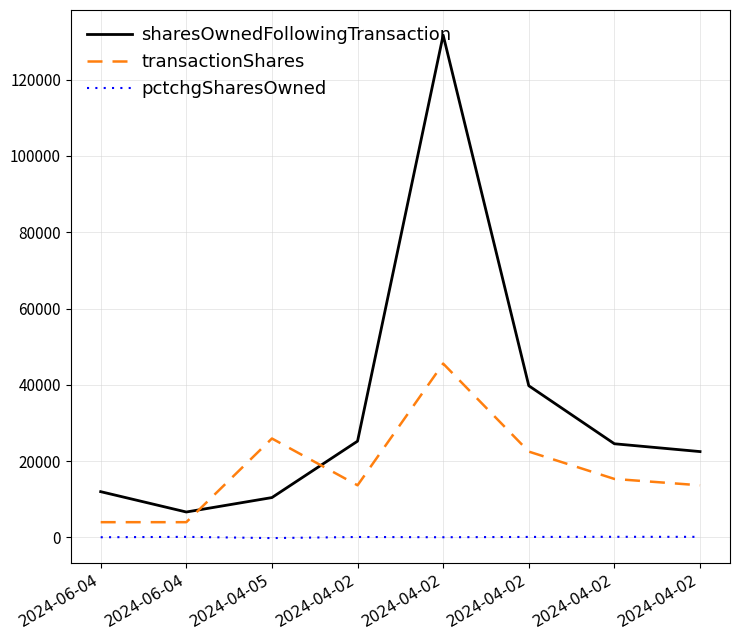

Does the chart have visible grid lines?

Yes